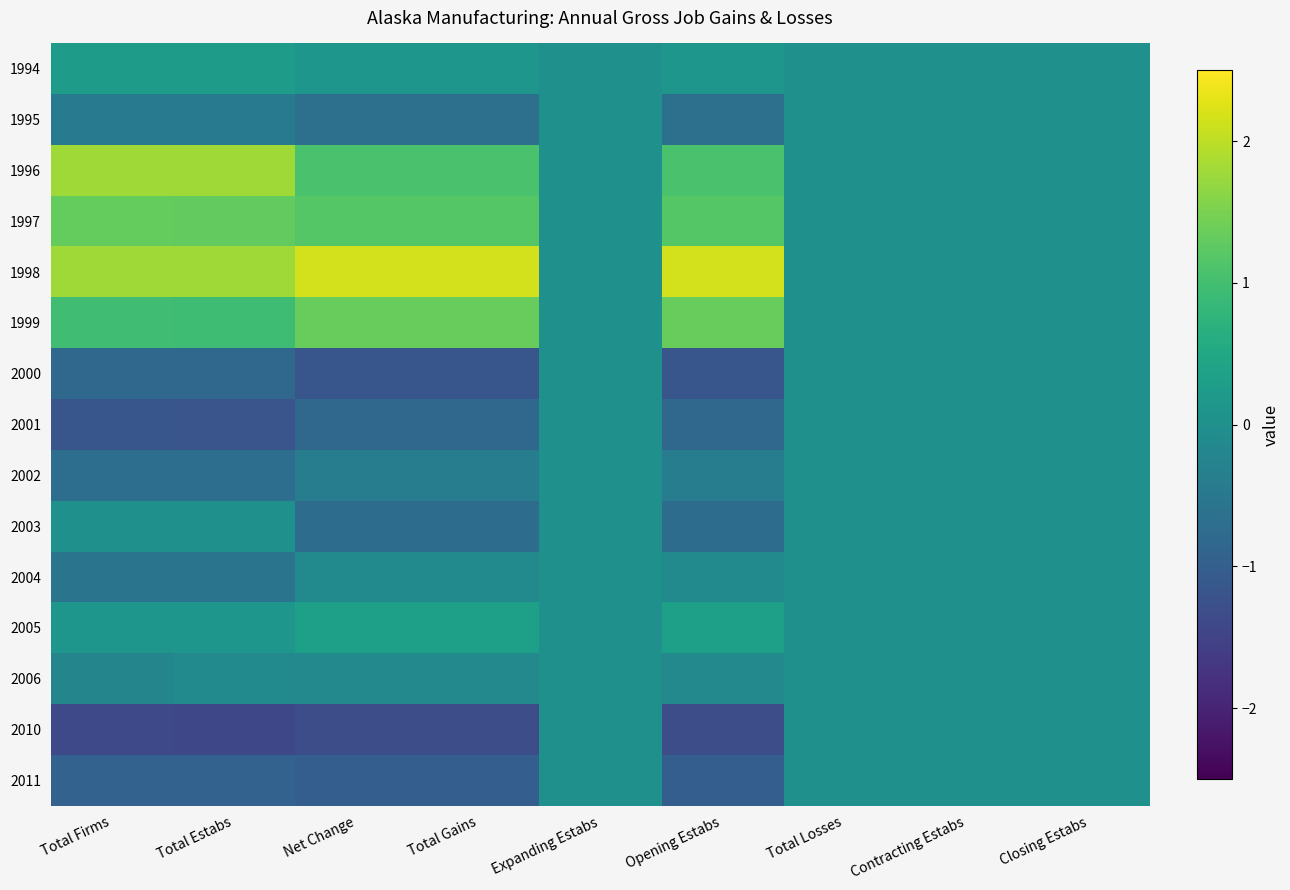

At which category is the sum across all series the highest?

Net Change